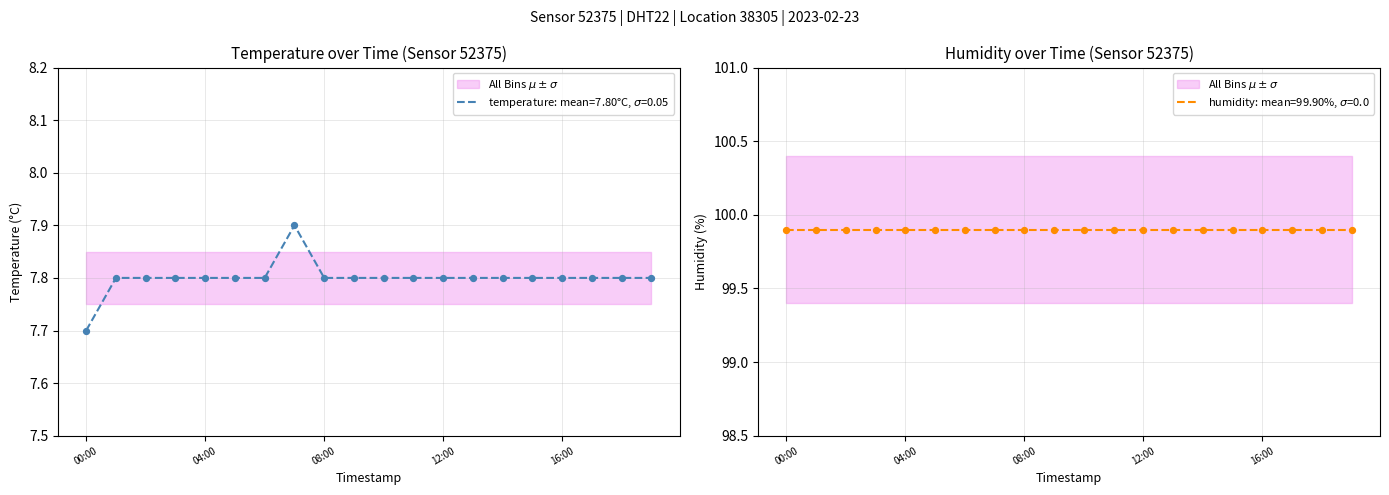

What is the ratio of the value at 18:00 to the value at 04:00?

1.0